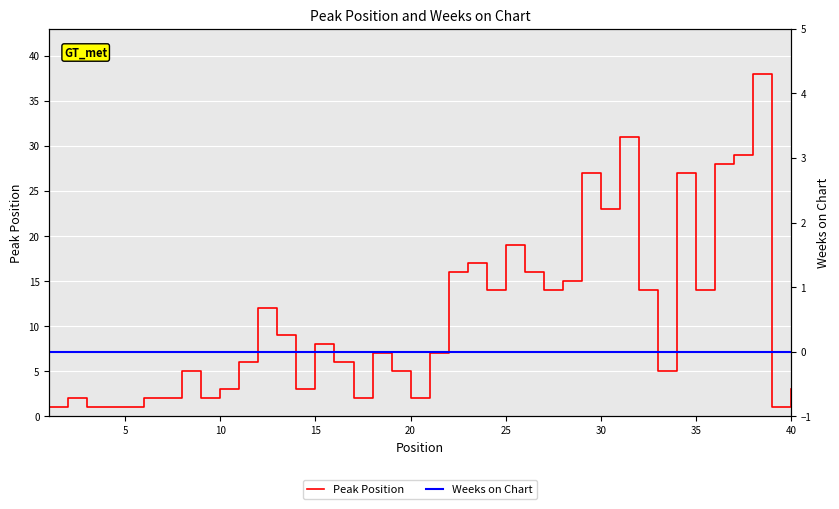

Is the value of Peak Position at 35 greater than the value of Weeks on Chart at 18?

Yes